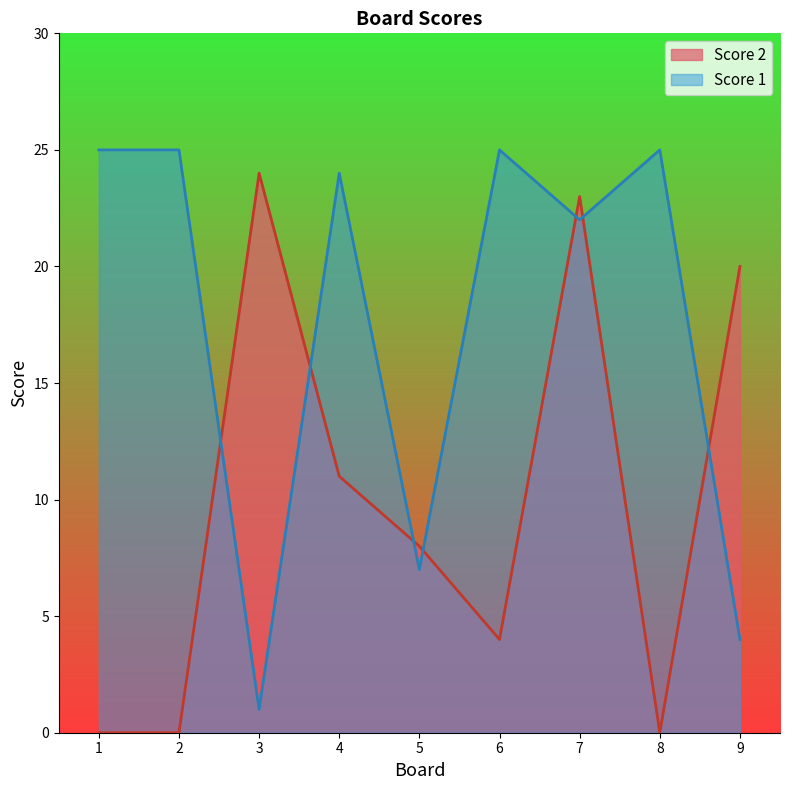

At which label does Score 2 reach its minimum?

1